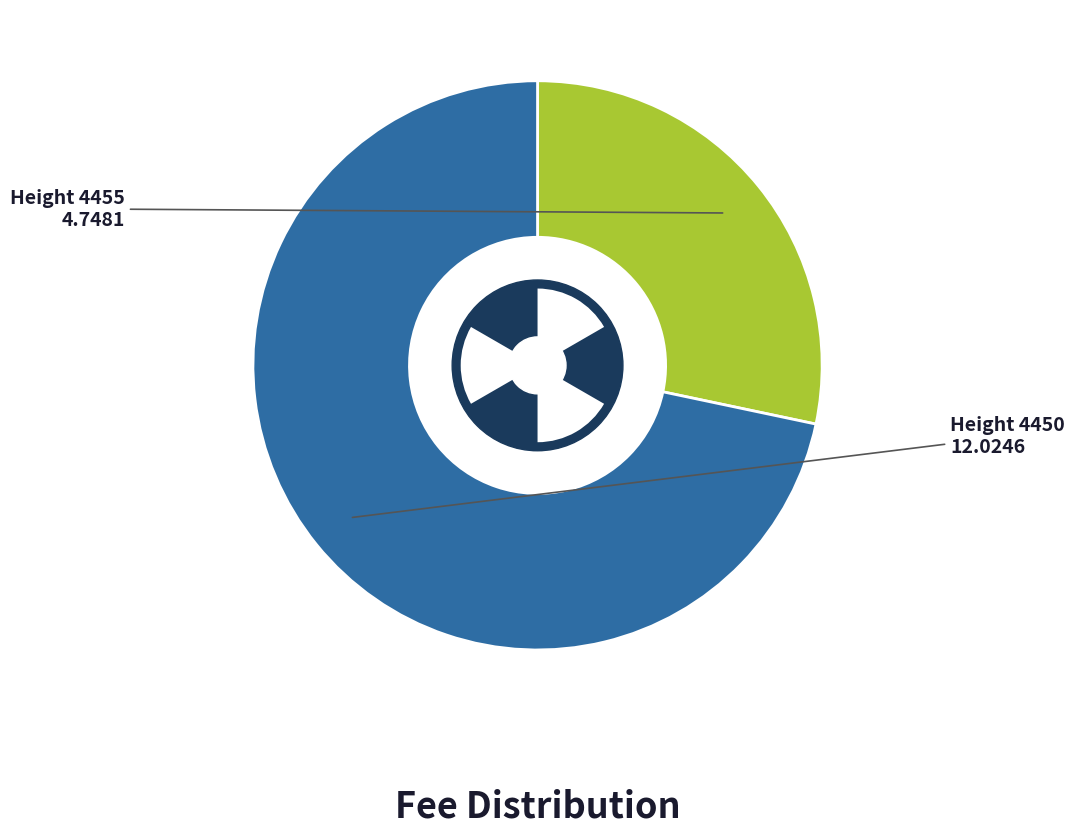

Is 4450 the majority of the pie?

Yes